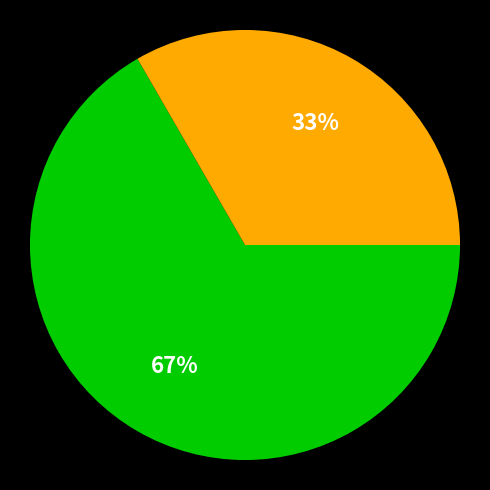

Count the number of slices in the pie.

2